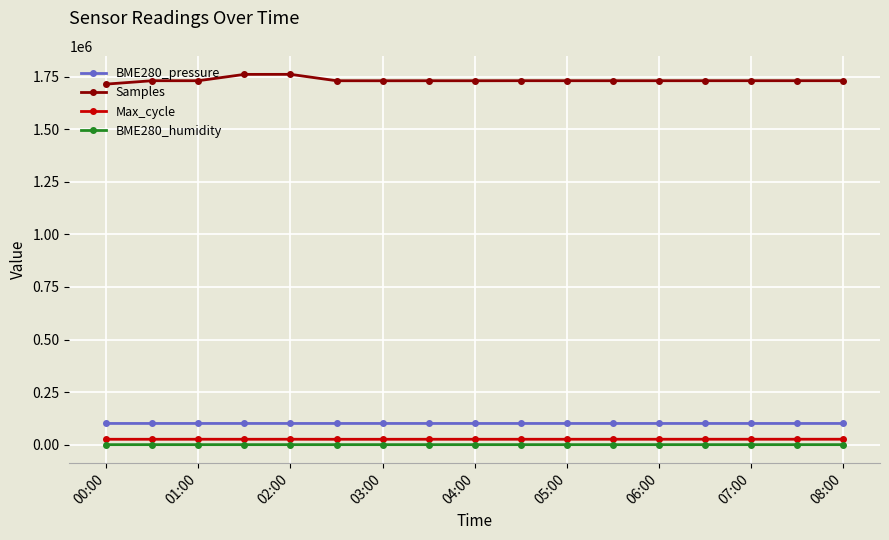

What is the difference between the maximum and second lowest values in the BME280_humidity series?

0.8